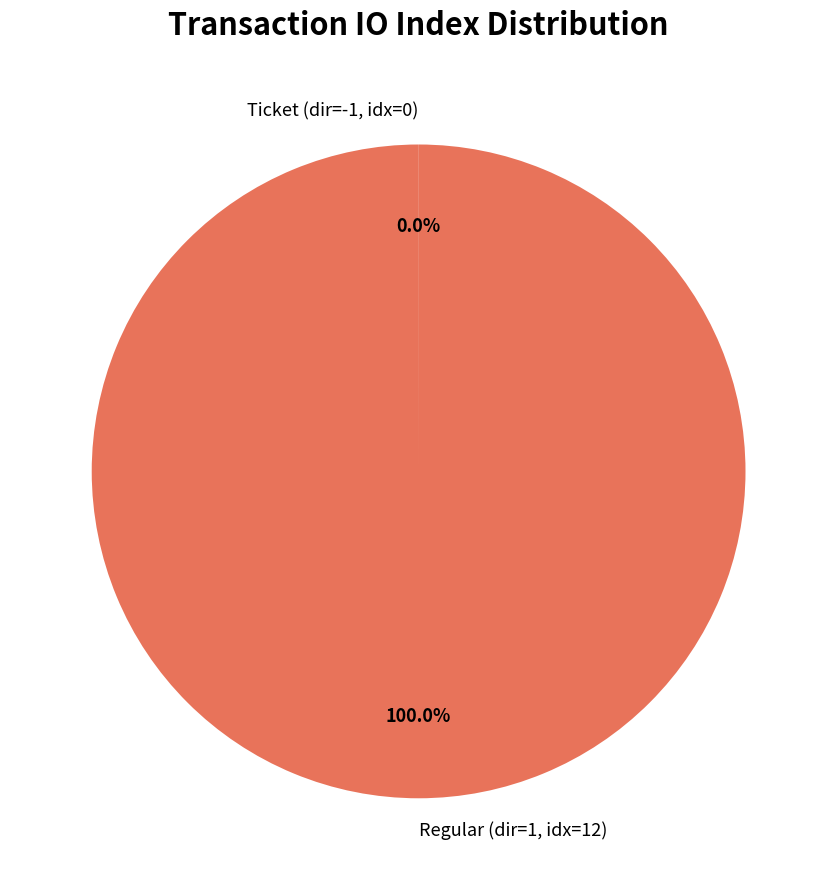

Which category has the biggest portion of the pie?

Regular (dir=1, idx=12)